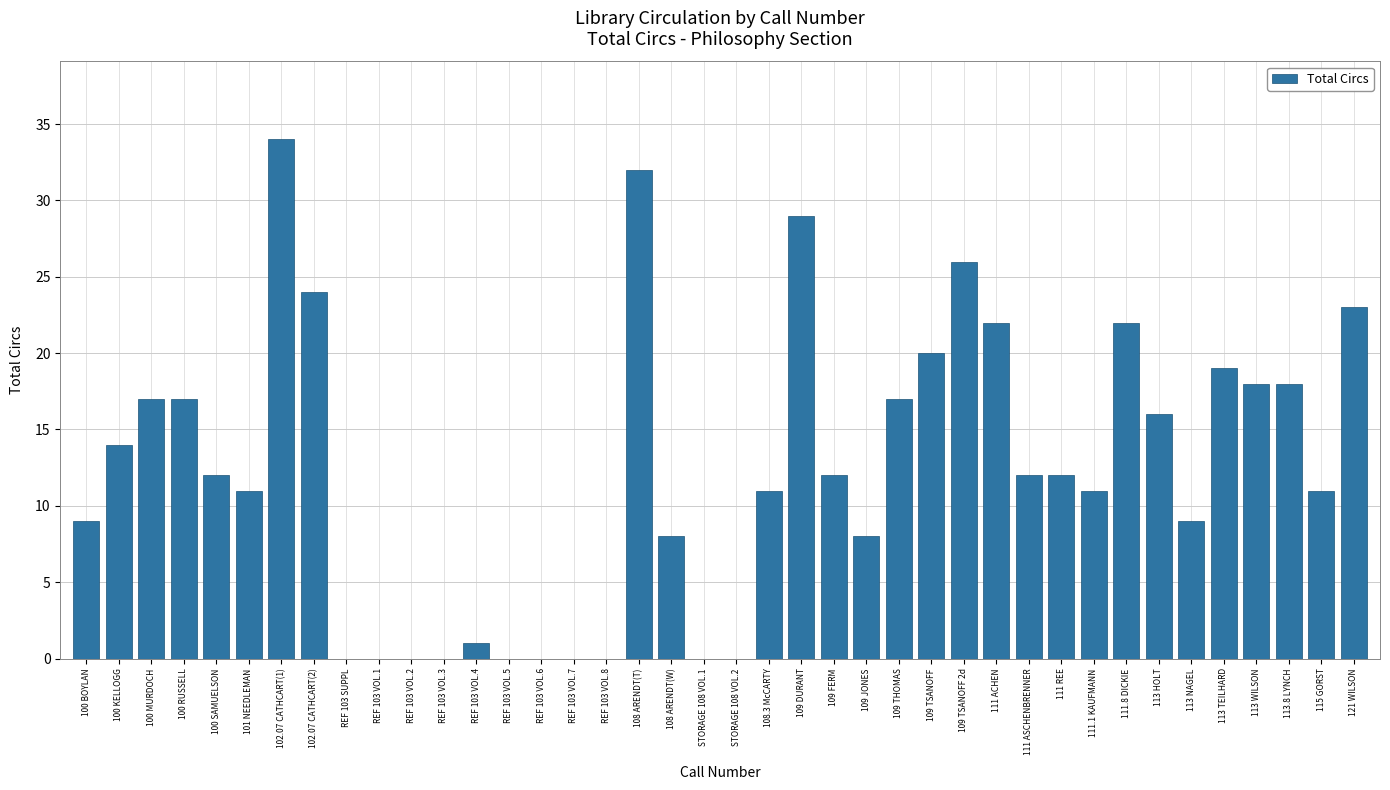

Are the bars horizontal?

No